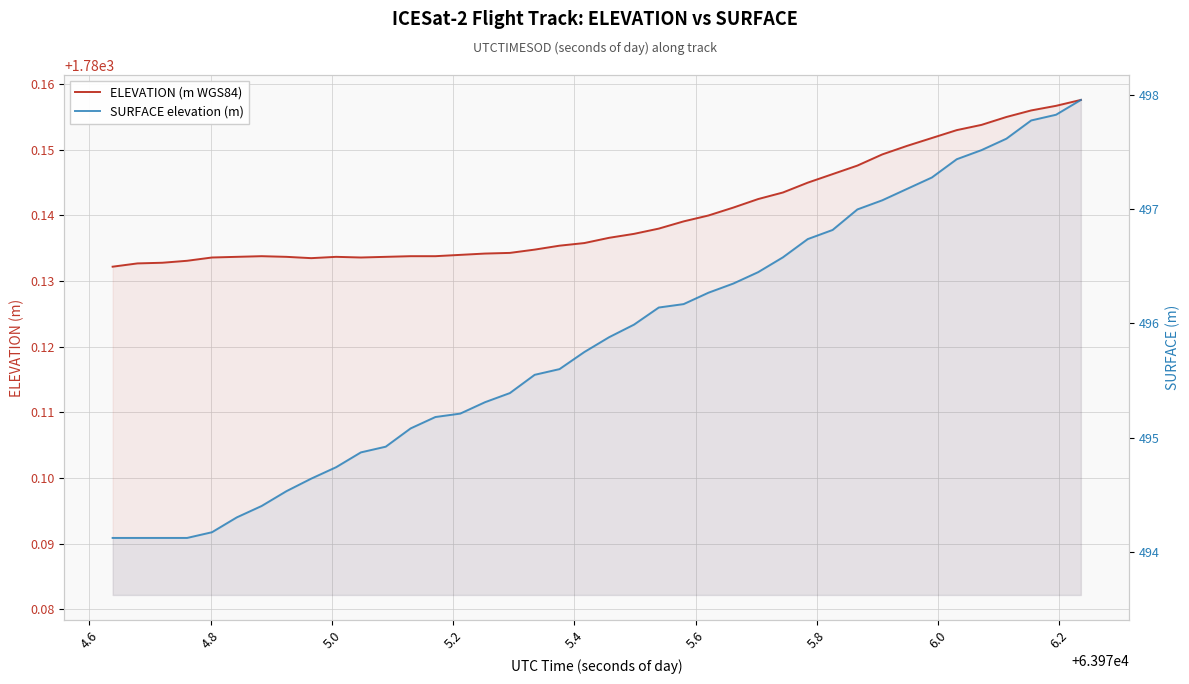

What is the minimum value shown in the chart?

494.1